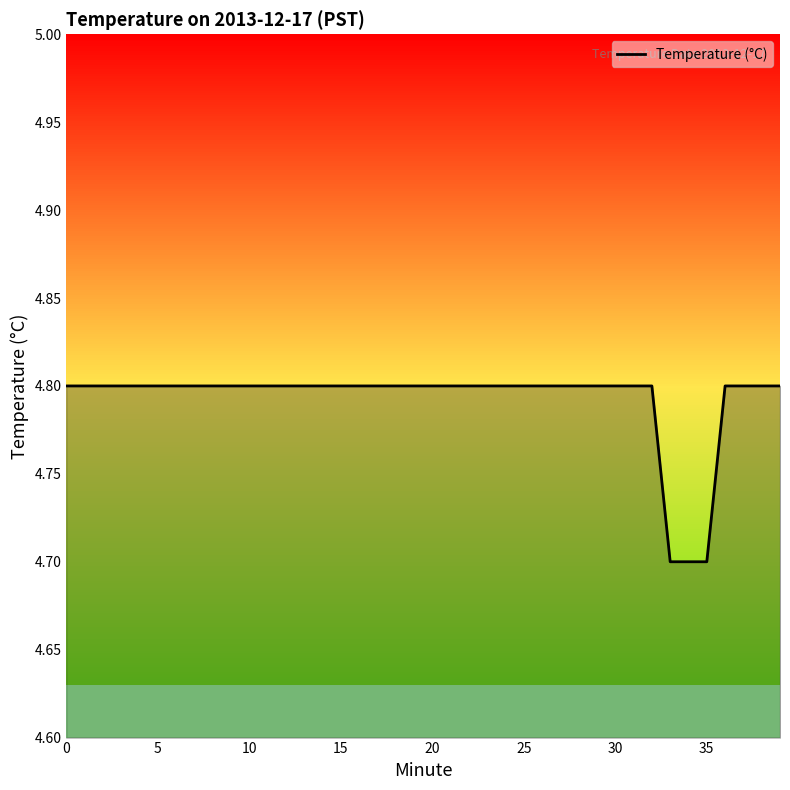

What is the minimum value shown in the chart?

4.7